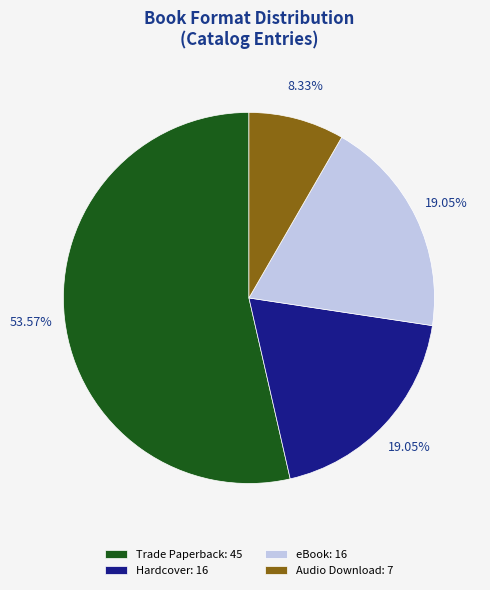

True or false: Trade Paperback accounts for 60% of the total.

False